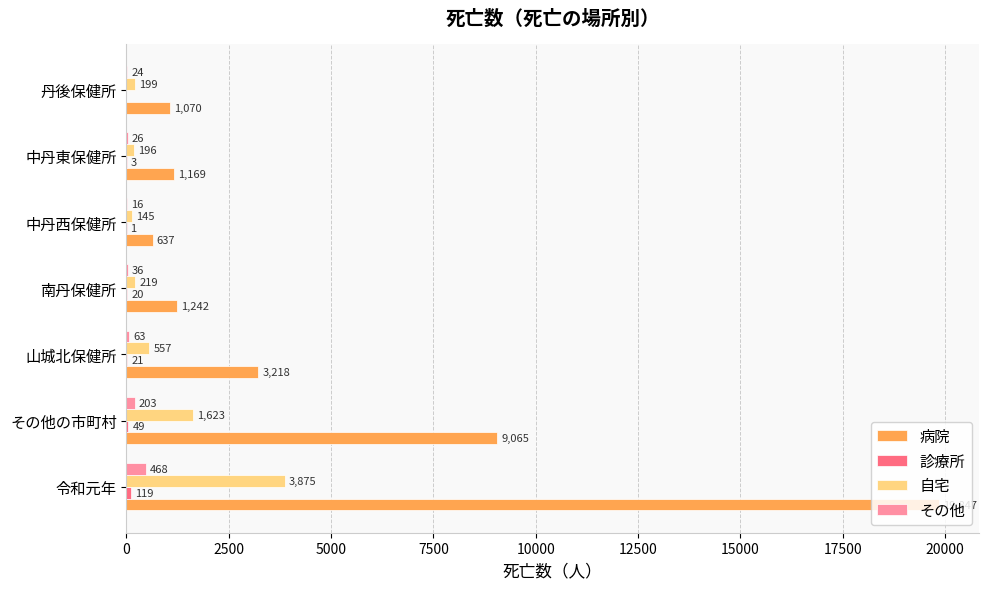

What is the sum of all その他 values?

836